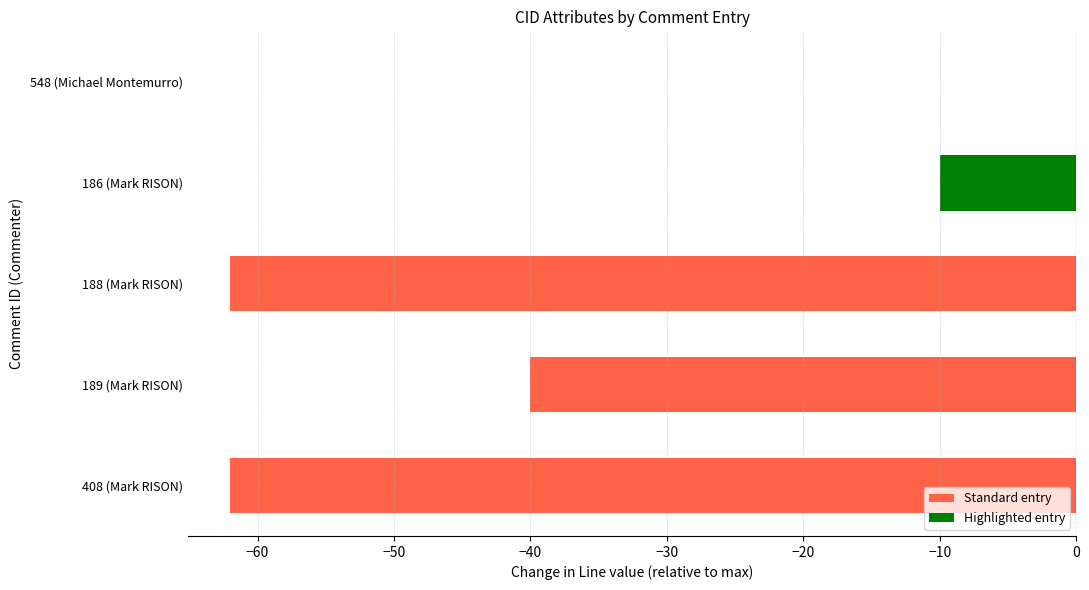

At which label is the value closest to -31?

189 (Mark RISON)